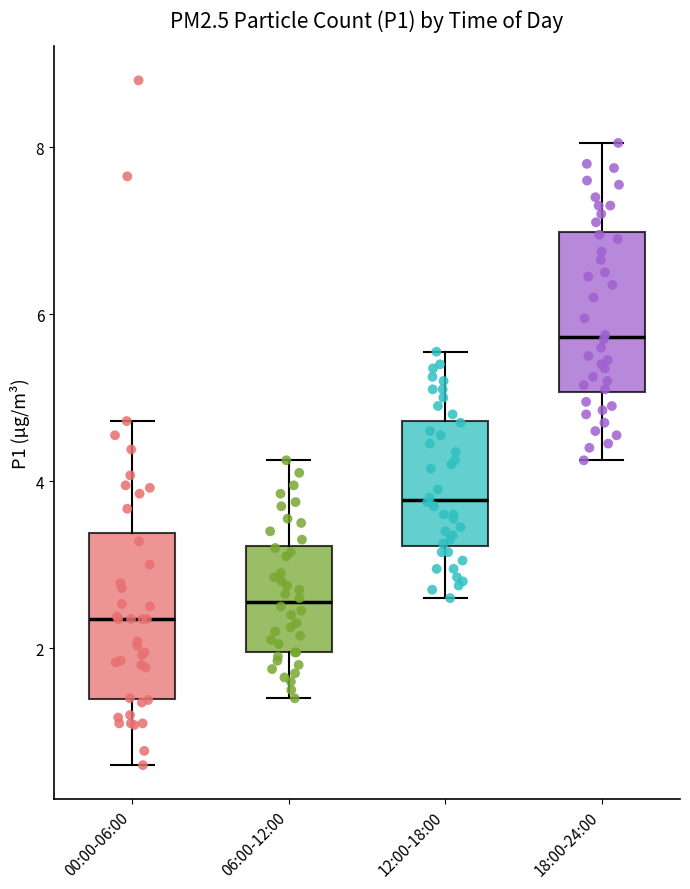

Which box's median line is the highest?

18:00-24:00